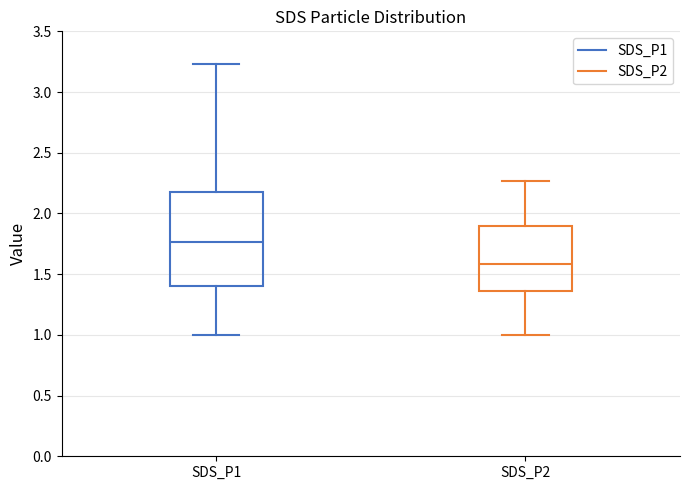

Reading left to right, read every box against the y-axis: the position of its median line, the range the box covers, and the ends of its whiskers. The values are not printed on the chart, so give them approximately, as read against the axis.

SDS_P1: median 1.75, box 1.40 to 2.20, whiskers 1.00 to 3.25
SDS_P2: median 1.60, box 1.35 to 1.90, whiskers 1.00 to 2.25